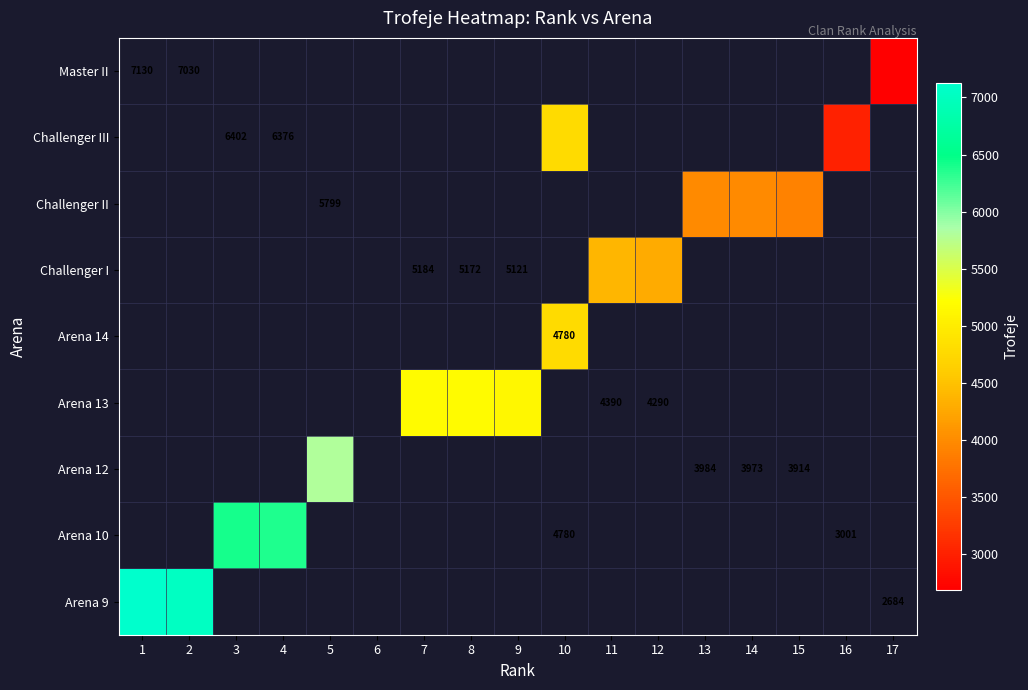

Is the value of Arena 9 at 4 greater than the value of Arena 14 at 2?

No